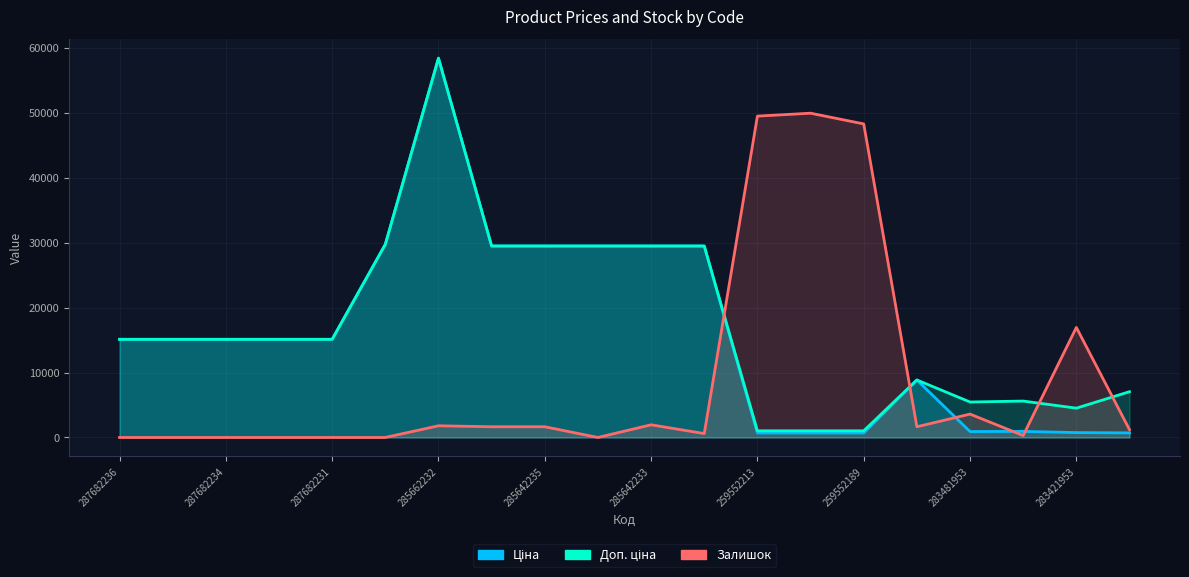

Does the chart display data point markers on the line(s)?

No